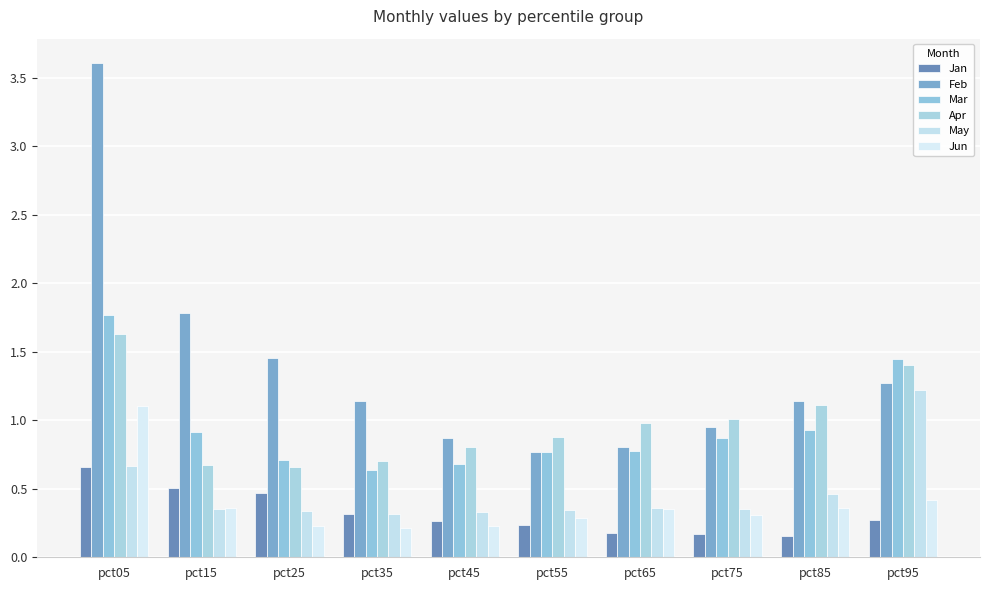

Which series has the largest range (max minus min)?

Feb